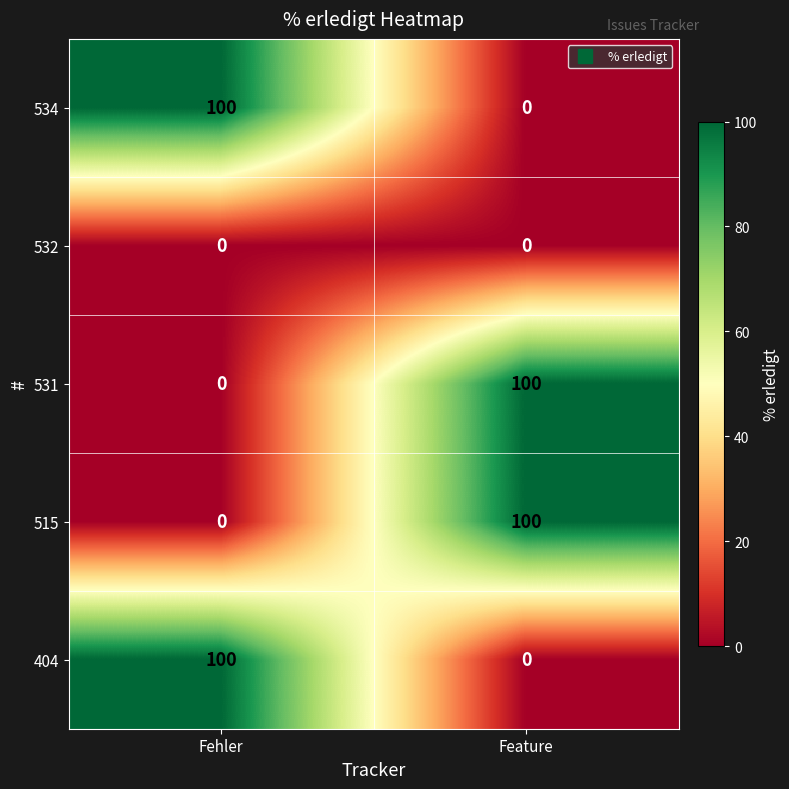

What value does the 515 series have at Feature, to the nearest 50?

100